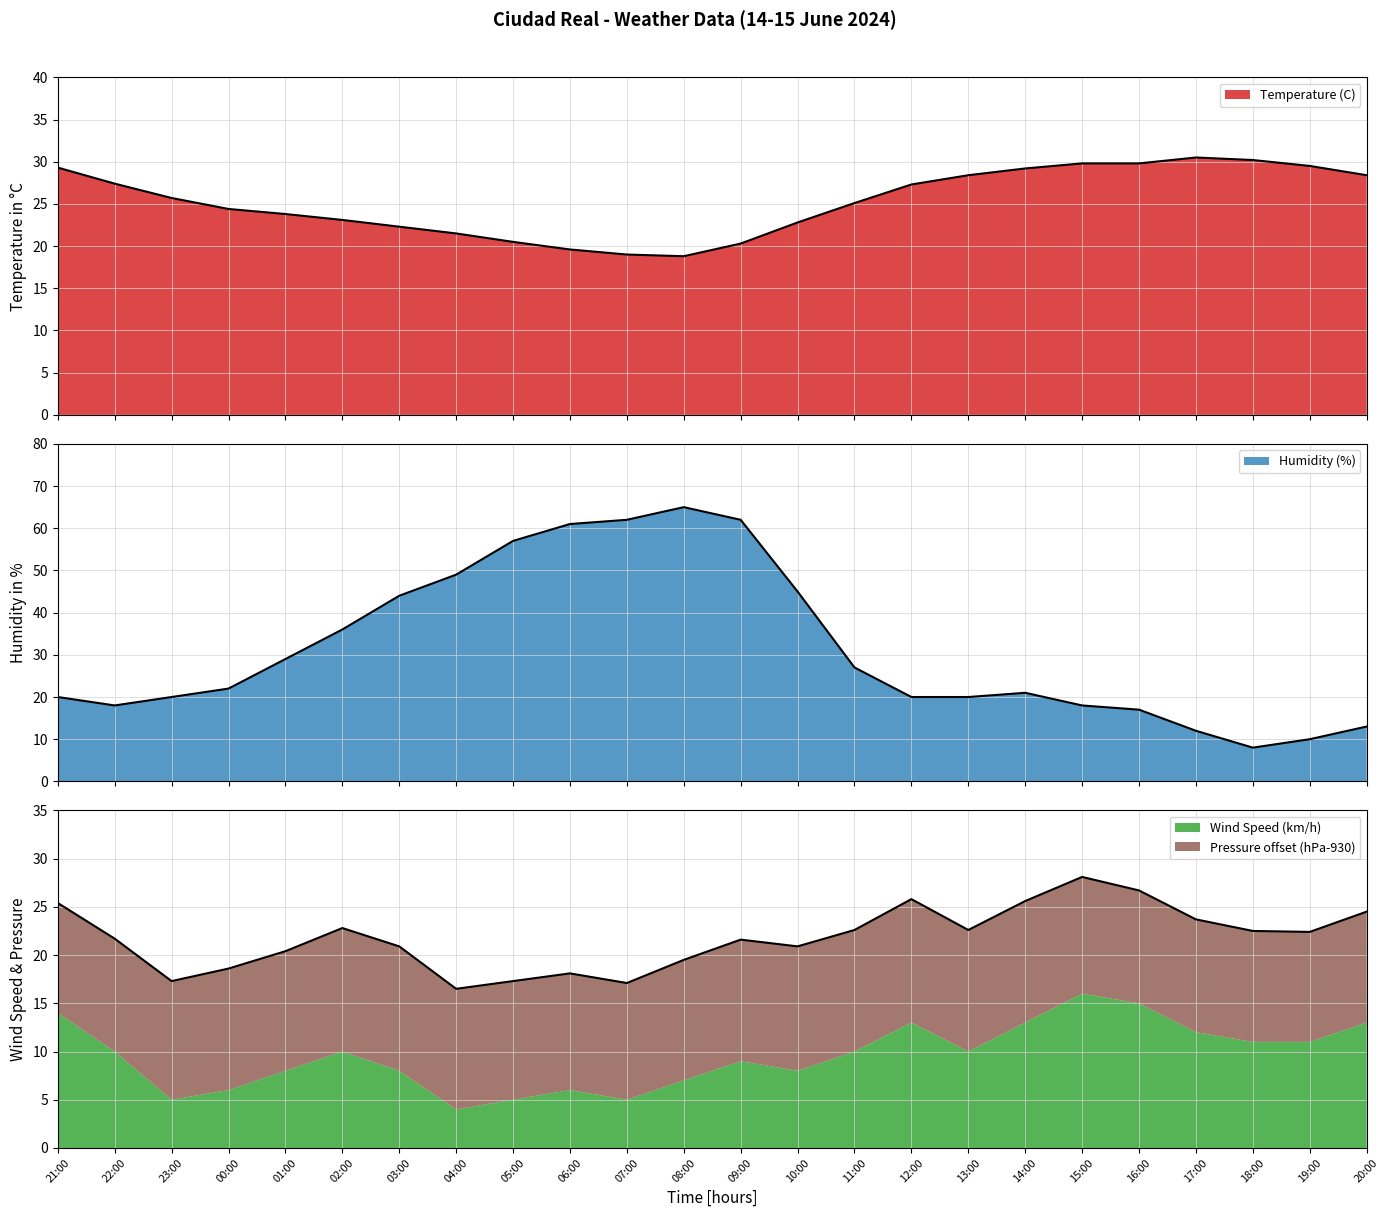

The Temperature (C) series shows 6.8 at 21:00. True or false?

False